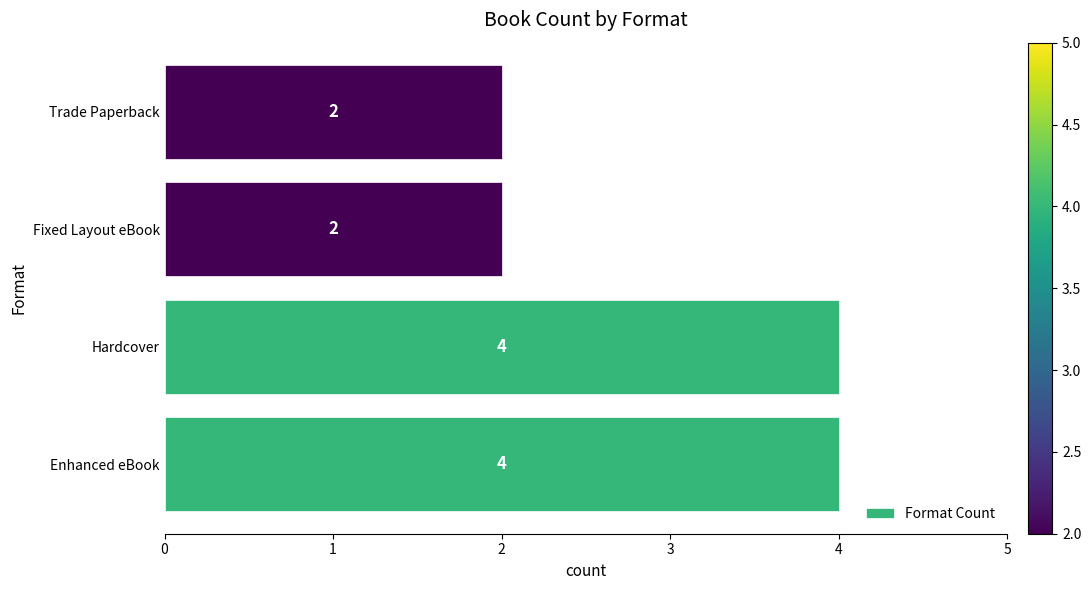

The value at Enhanced eBook is 3. True or false?

False